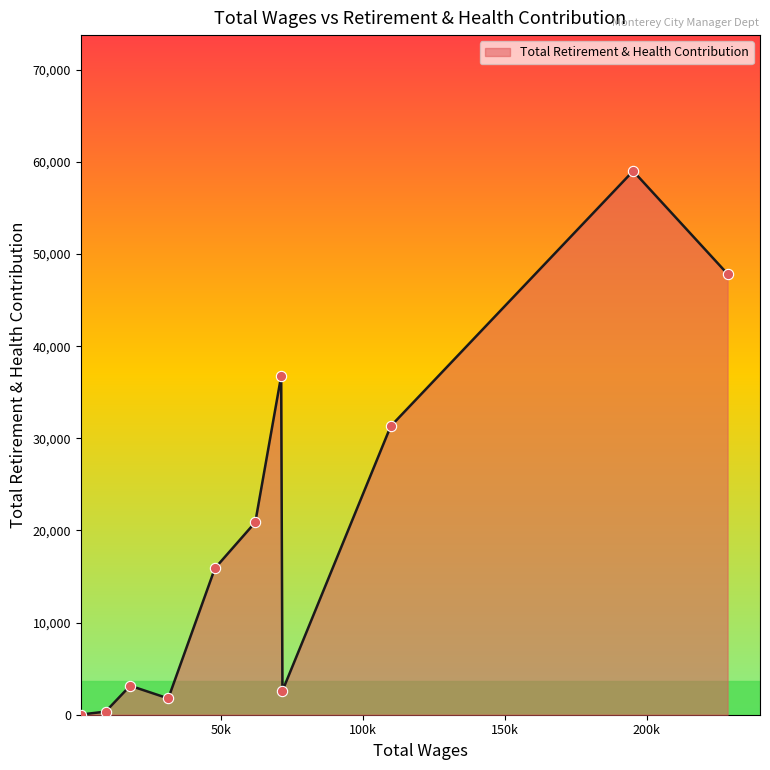

What is the maximum value shown in the chart?

59012